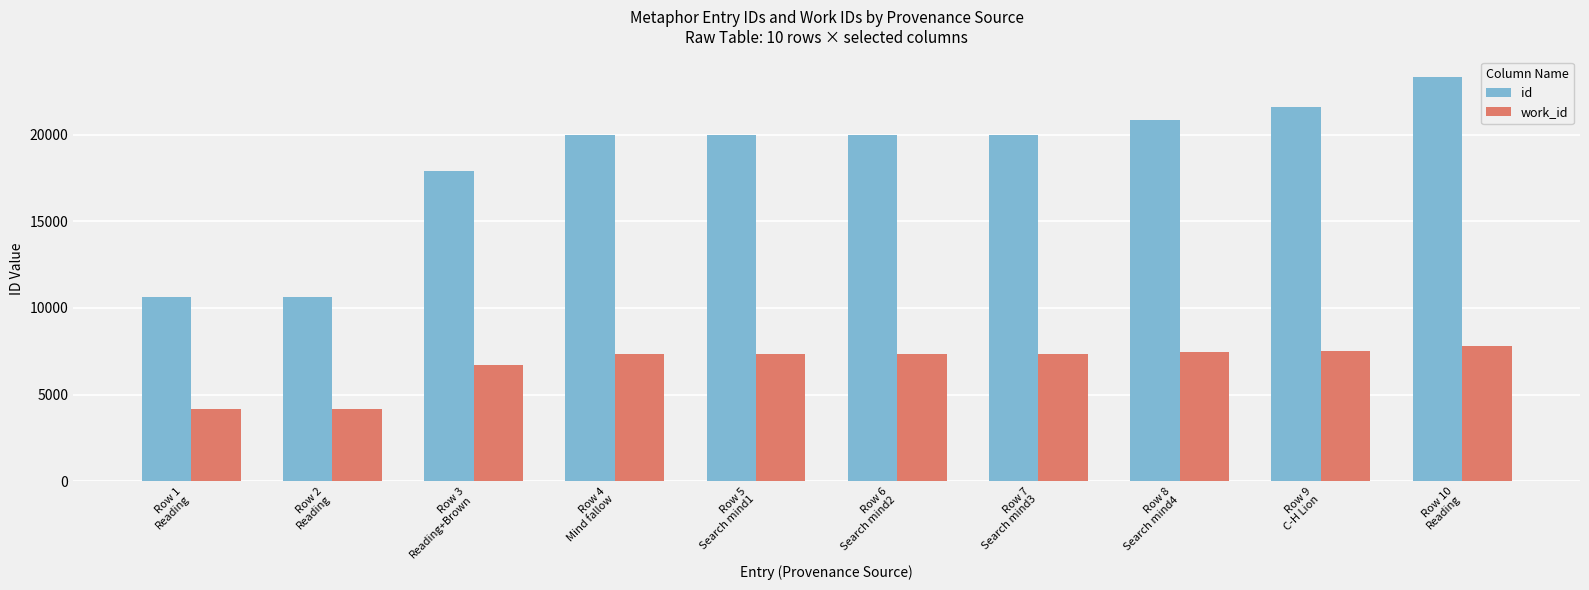

What is the sum of the work_id values at Row 5
Search mind1 and Row 6
Search mind2?

14694